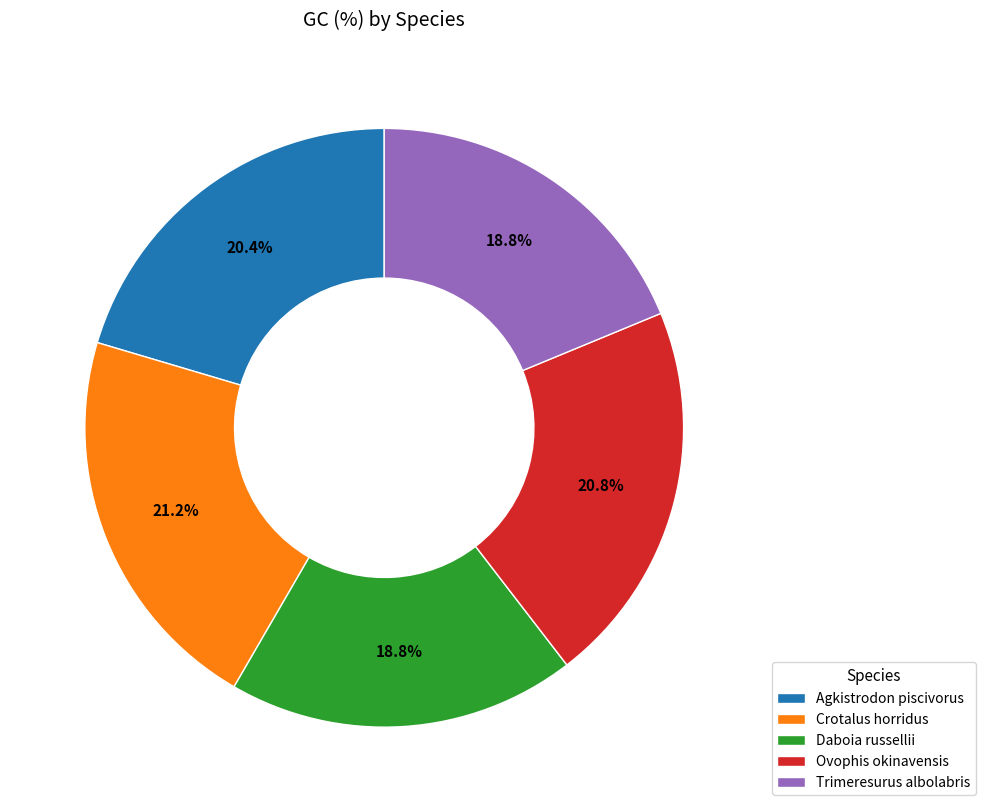

Do Agkistrodon piscivorus and Daboia russellii together represent more than half of the pie?

No